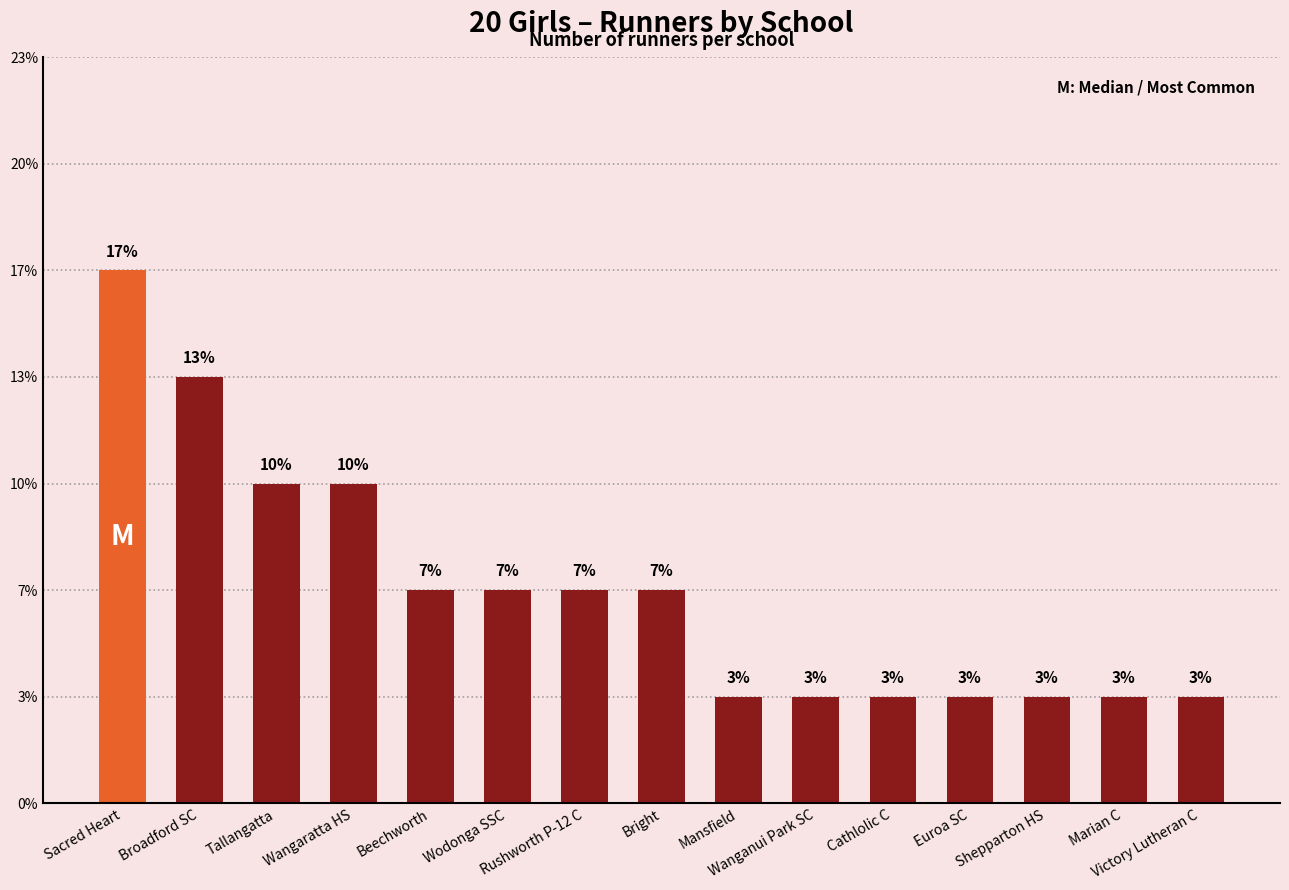

Is it true that the value at Tallangatta is 4?

False